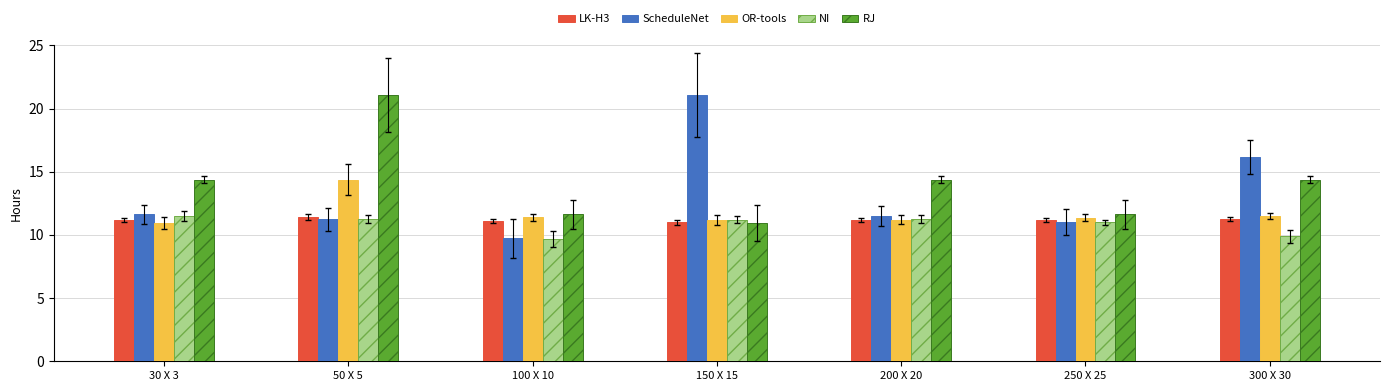

At which category is the sum across all series the highest?

50 X 5